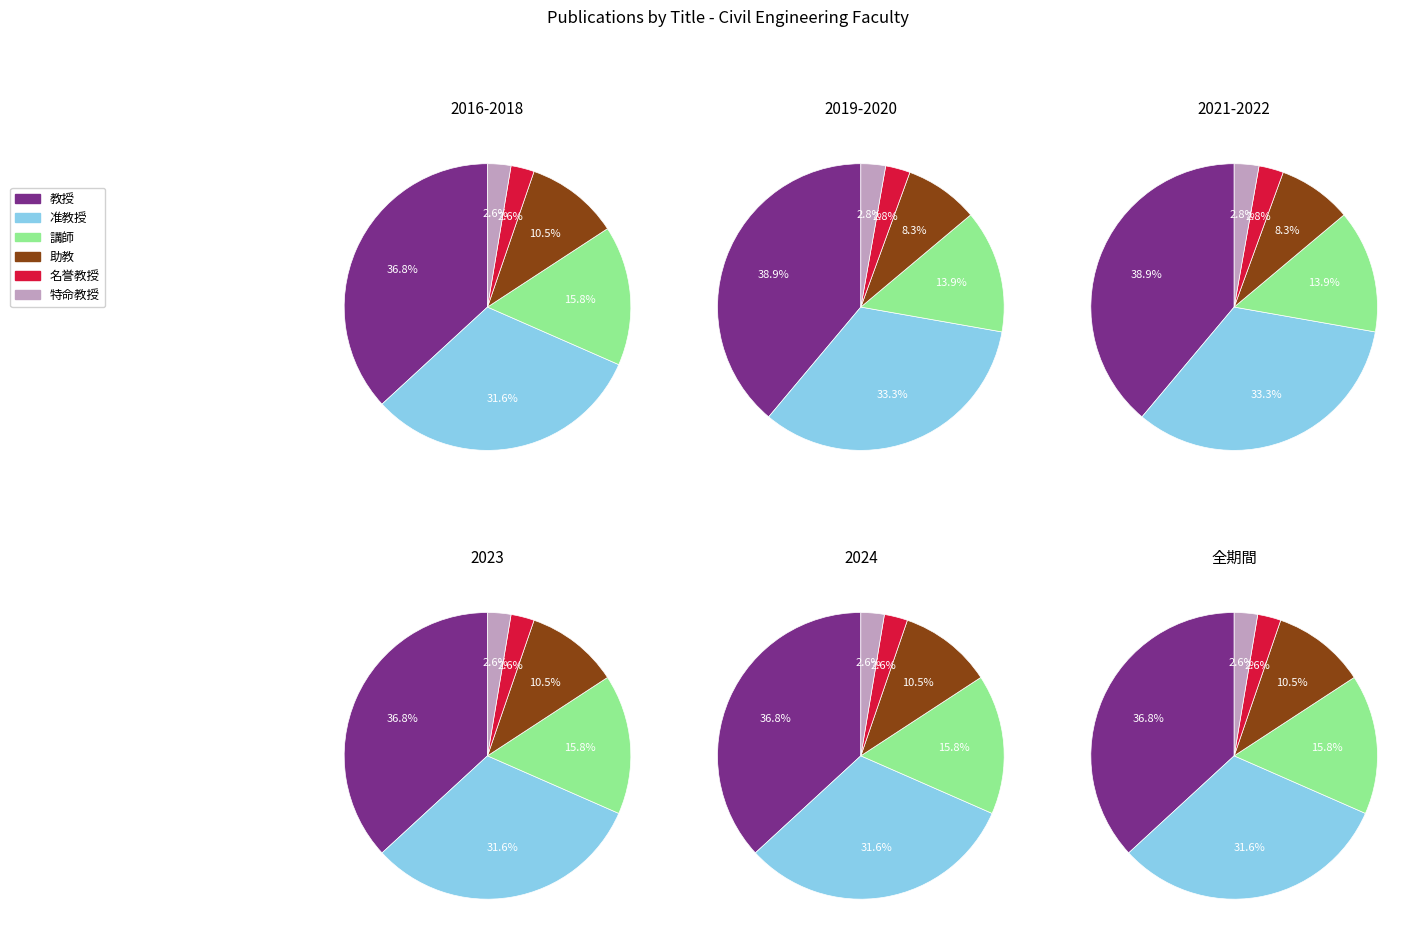

Which category has the smallest portion of the pie?

名誉教授